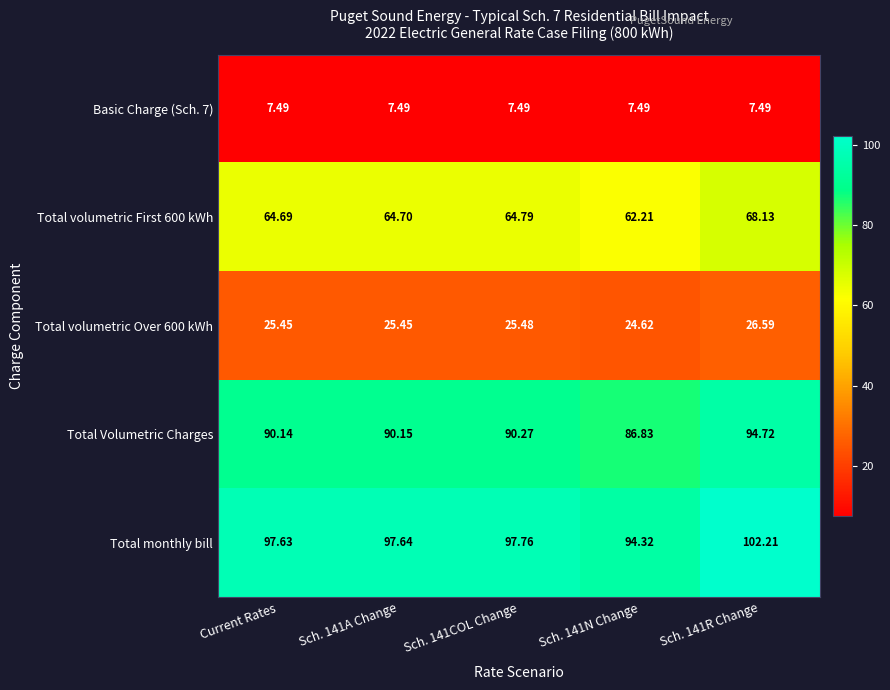

Is the value of Total Volumetric Charges at Sch. 141A Change greater than the value of Total volumetric First 600 kWh at Sch. 141R Change?

Yes